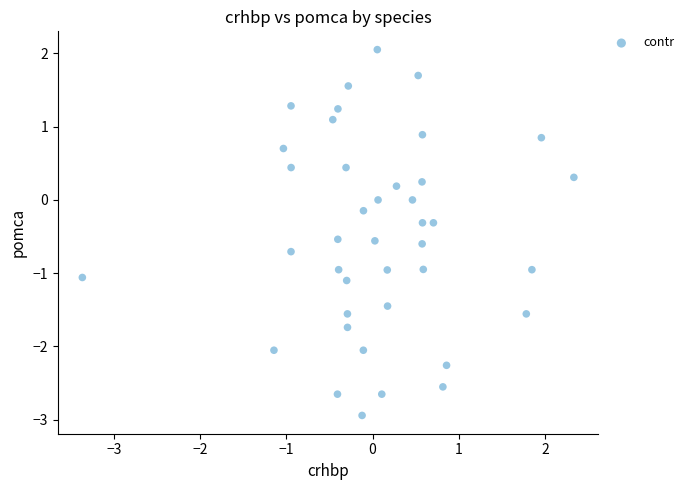

What is the range of X values (max minus min)?

5.7